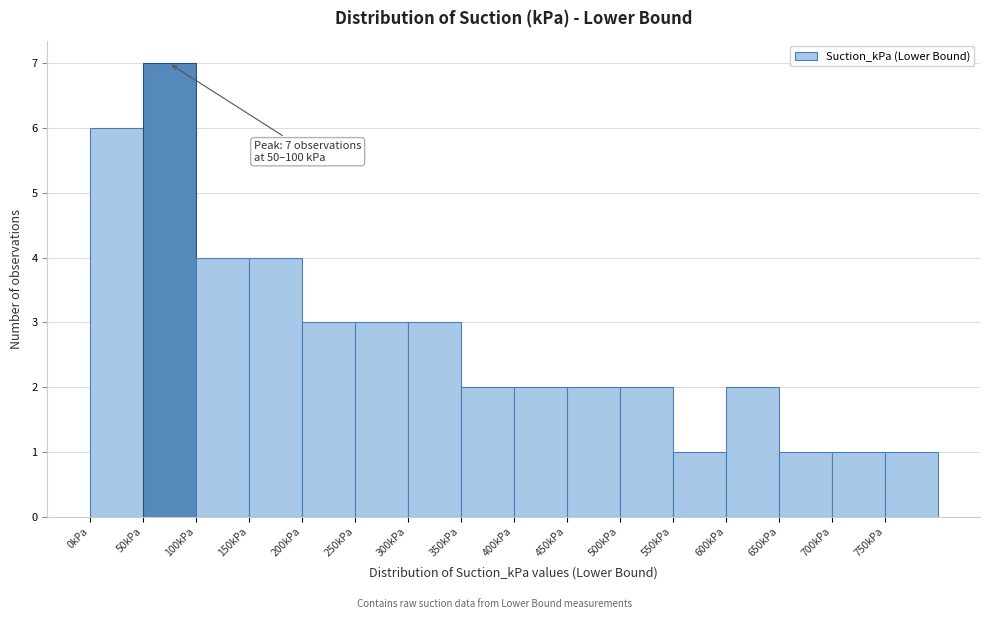

Which range on the x-axis has the tallest bar?

50 to 100